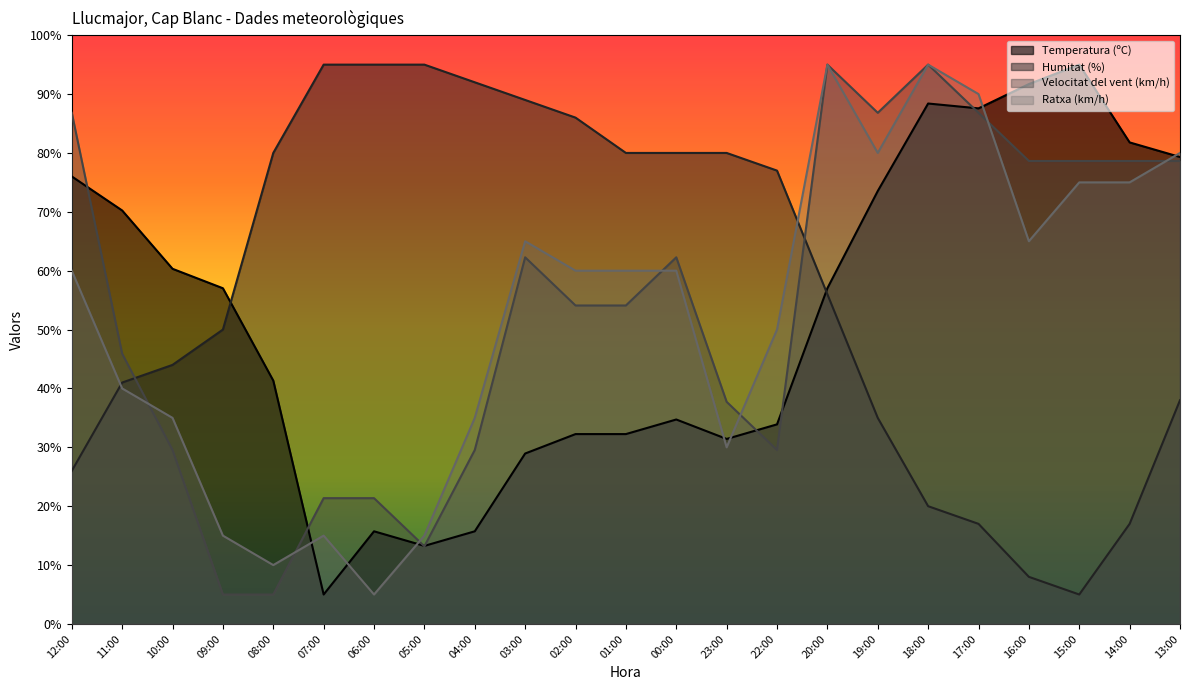

What is the label of the 22nd point from the left?

14:00